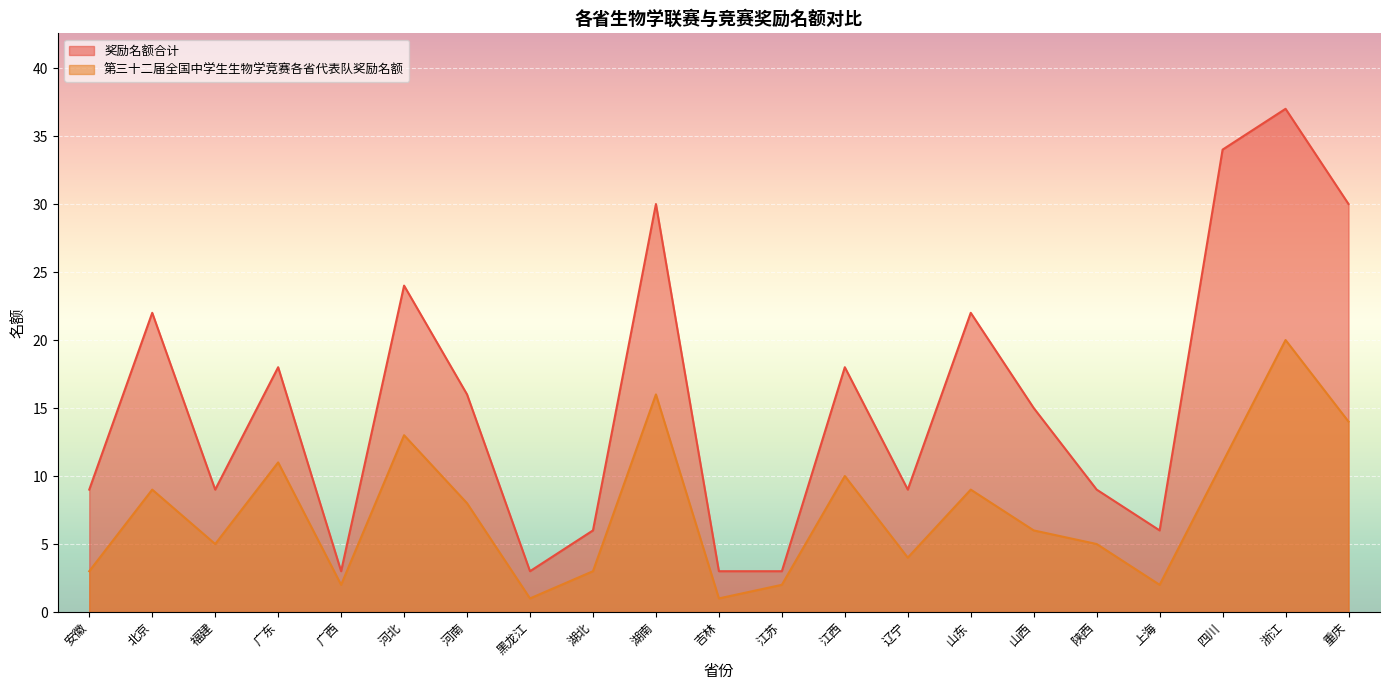

What is the difference between the highest and lowest values at 河北?

11